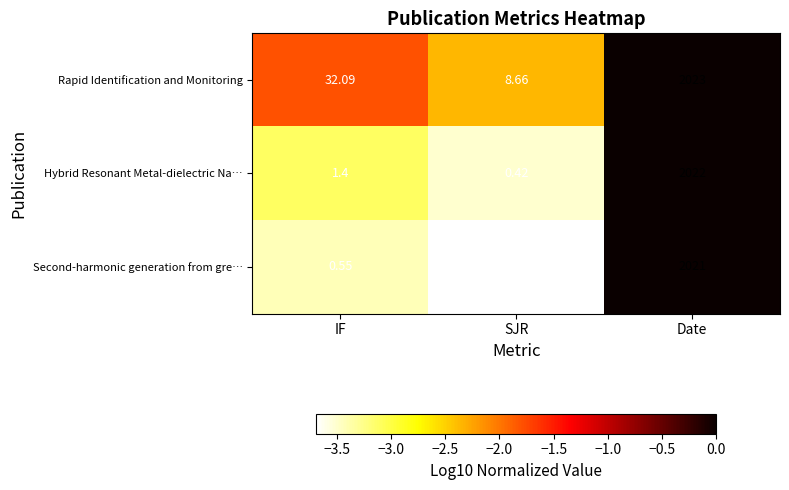

Which category has the highest value across all series?

Date